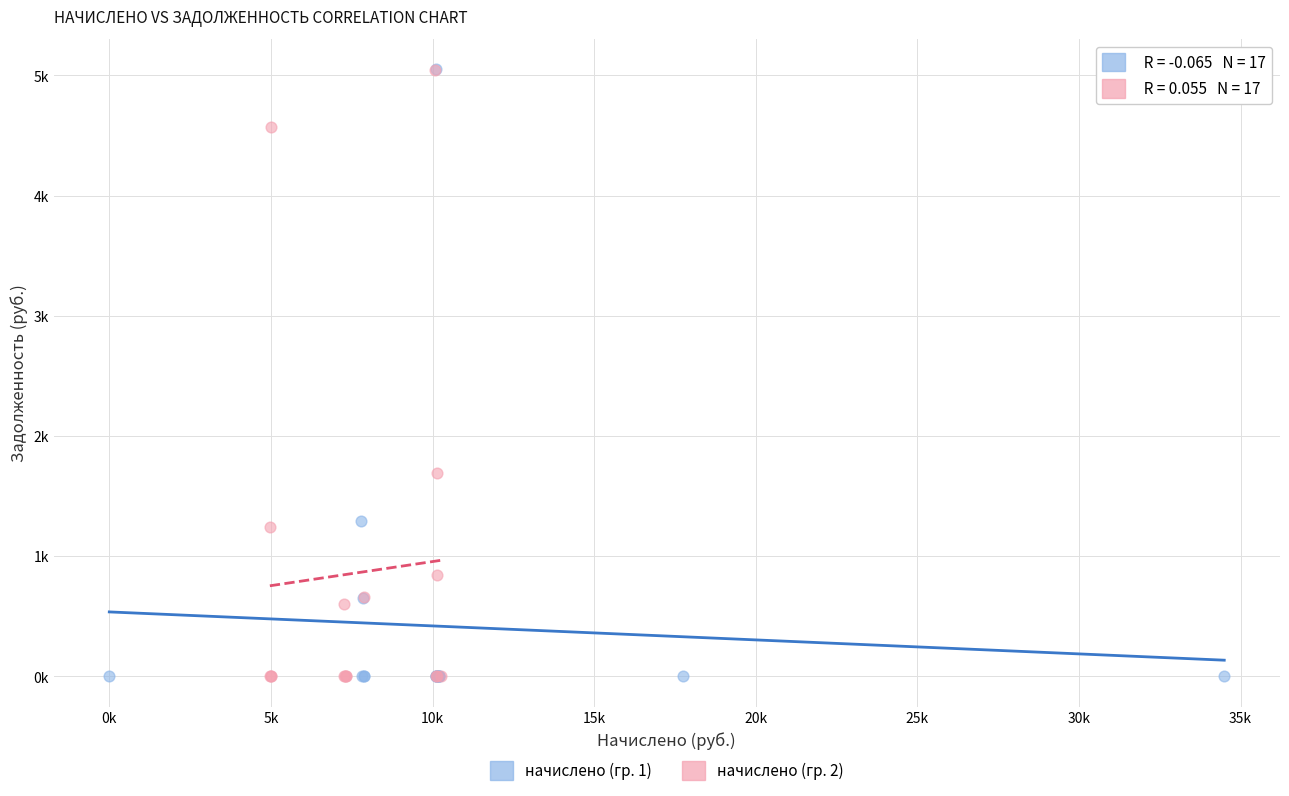

What are all the series names shown in the legend?

начислено (гр. 1), начислено (гр. 2)